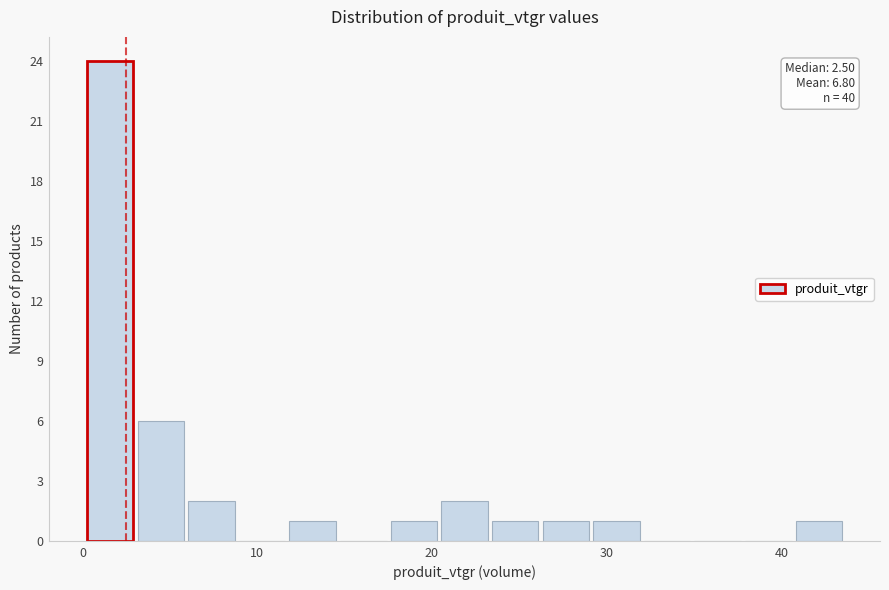

Read against the x-axis, roughly where is the centre of the tallest bar?

2